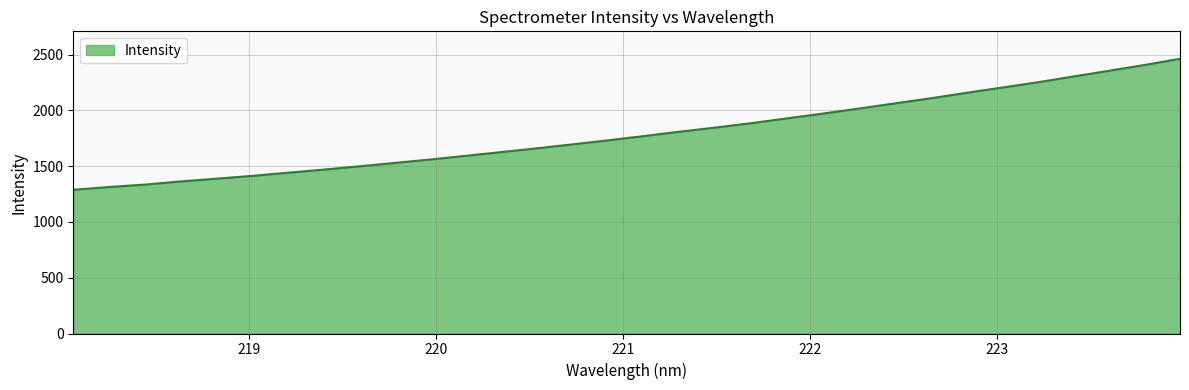

What is the maximum value shown in the chart?

2462.2